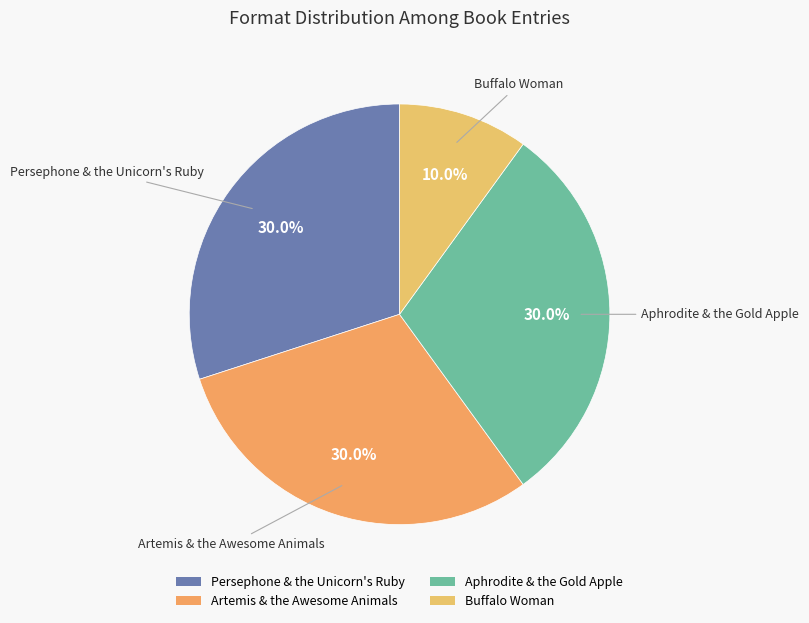

Count the number of slices in the pie.

4